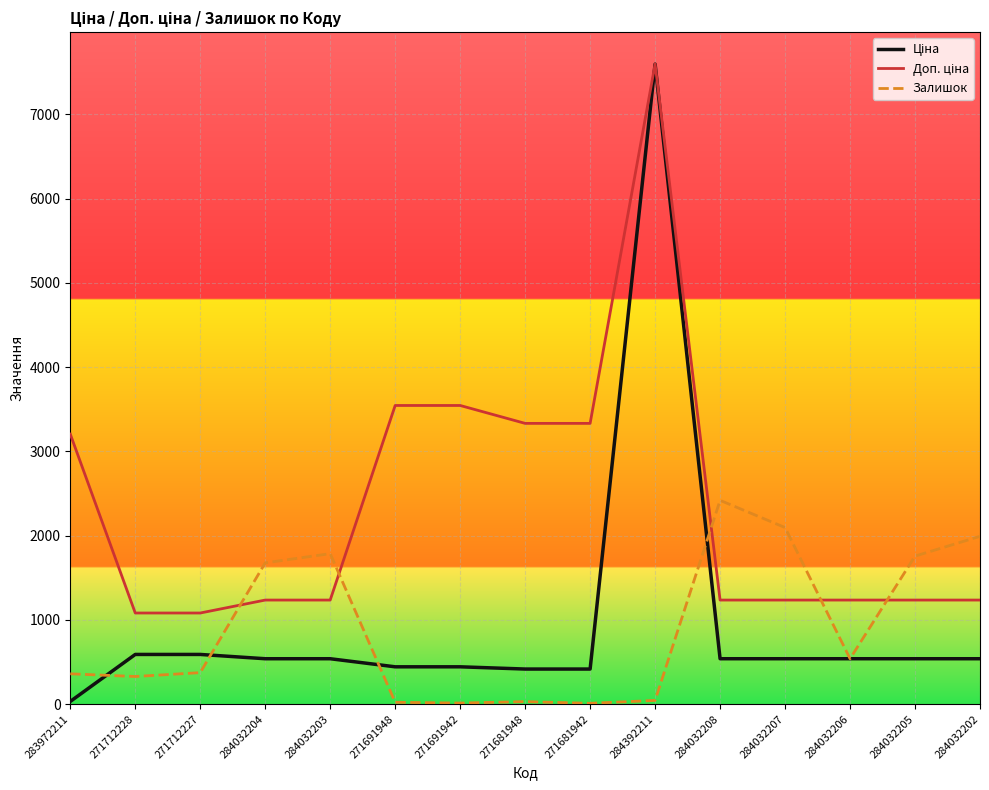

At which category is the sum across all series the highest?

284392211